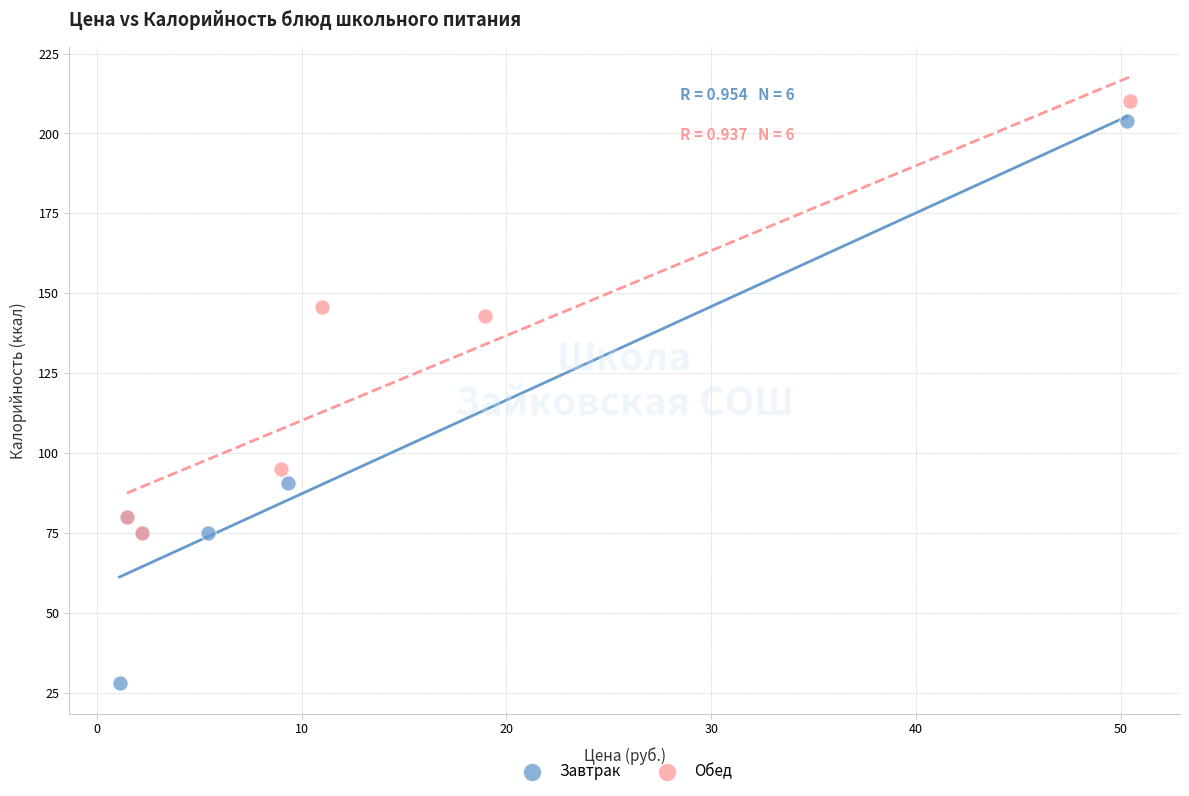

Which series reaches the minimum Y coordinate?

Завтрак